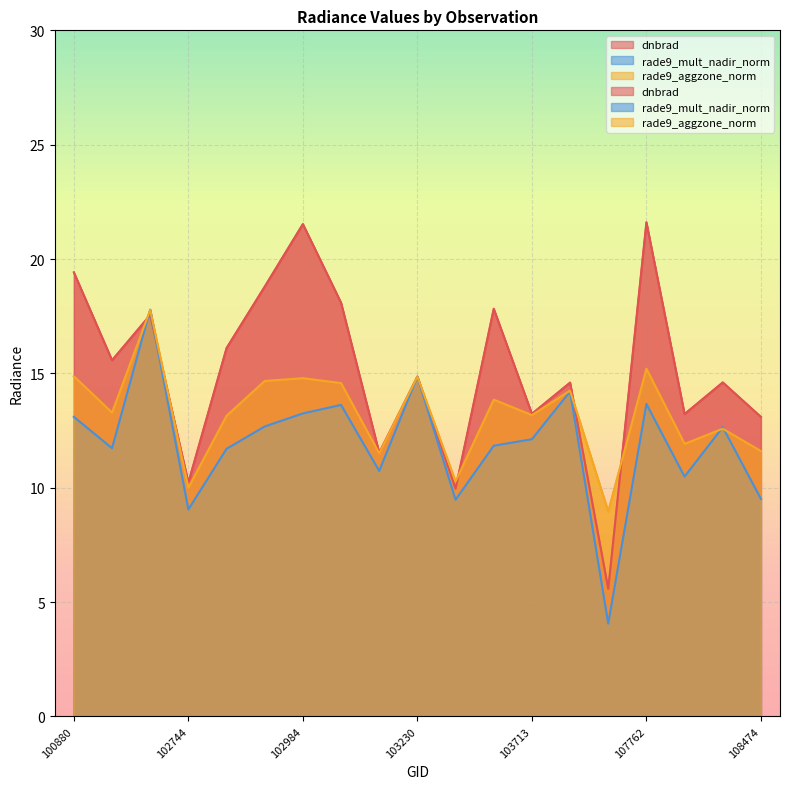

At which category does rade9_mult_nadir_norm reach its first local peak?

102623